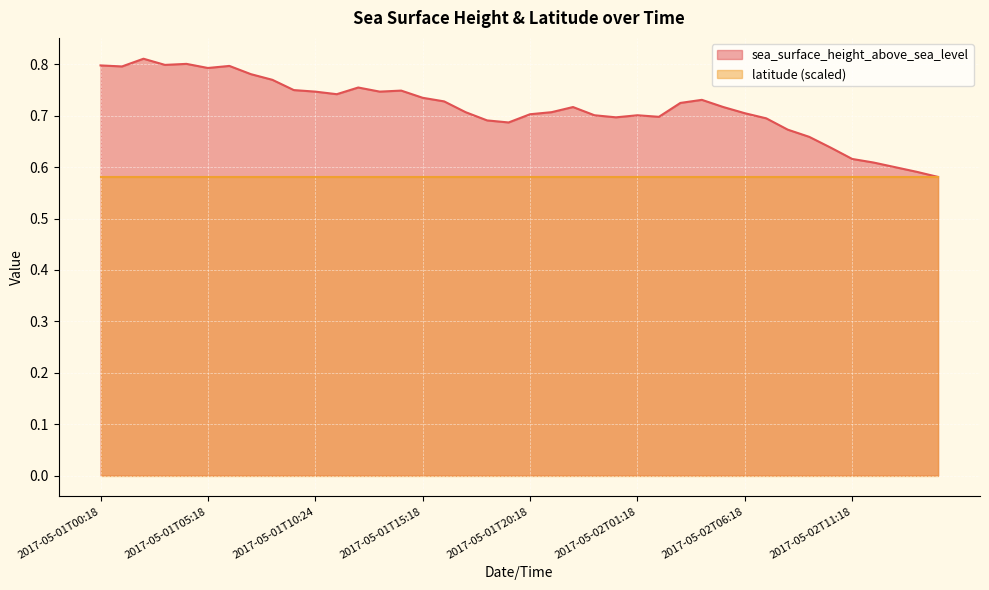

Does the chart display data point markers on the line(s)?

No